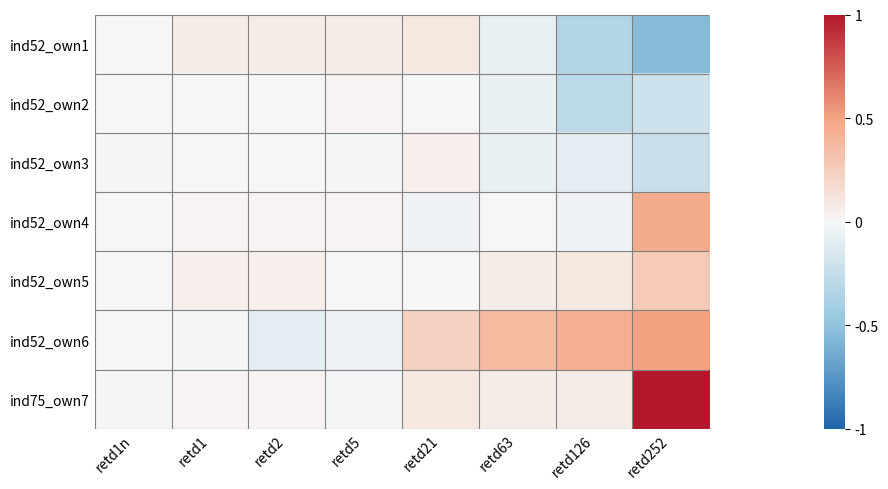

Reading left to right, transcribe all the data shown in this chart.

ind52_own1: retd1n=0.0	retd1=0.1	retd2=0.1	retd5=0.1	retd21=0.1	retd63=-0.1	retd126=-0.3	retd252=-0.5
ind52_own2: retd1n=0.0	retd1=0.0	retd2=0.0	retd5=0.0	retd21=0.0	retd63=-0.1	retd126=-0.3	retd252=-0.2
ind52_own3: retd1n=-0.0	retd1=0.0	retd2=0.0	retd5=-0.0	retd21=0.0	retd63=-0.1	retd126=-0.1	retd252=-0.2
ind52_own4: retd1n=0.0	retd1=0.0	retd2=0.0	retd5=0.0	retd21=-0.0	retd63=0.0	retd126=-0.0	retd252=0.5
ind52_own5: retd1n=0.0	retd1=0.0	retd2=0.0	retd5=0.0	retd21=0.0	retd63=0.1	retd126=0.1	retd252=0.3
ind52_own6: retd1n=0.0	retd1=-0.0	retd2=-0.1	retd5=-0.0	retd21=0.2	retd63=0.4	retd126=0.4	retd252=0.5
ind75_own7: retd1n=-0.0	retd1=0.0	retd2=0.0	retd5=-0.0	retd21=0.1	retd63=0.1	retd126=0.1	retd252=1.0